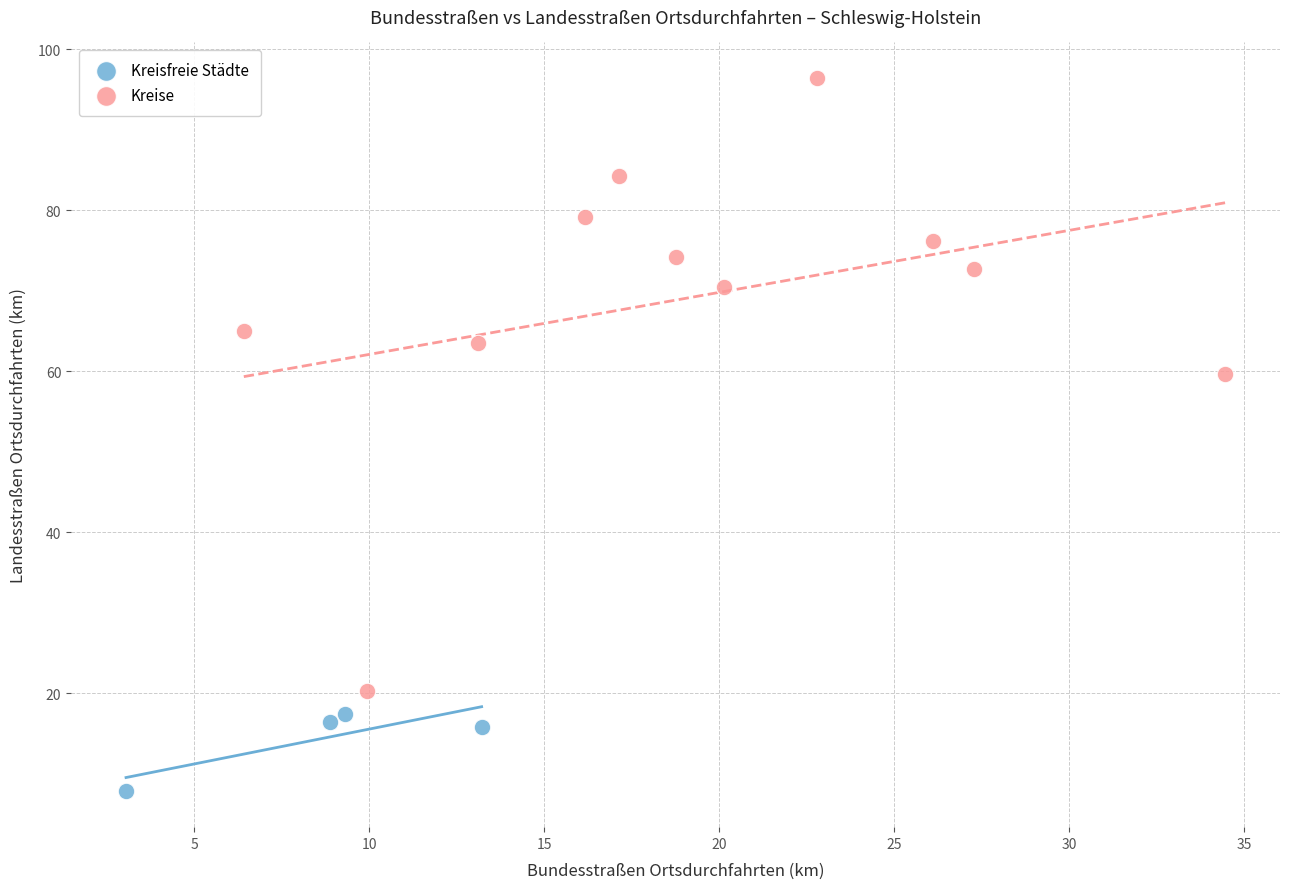

Which series reaches the maximum Y coordinate?

Kreise